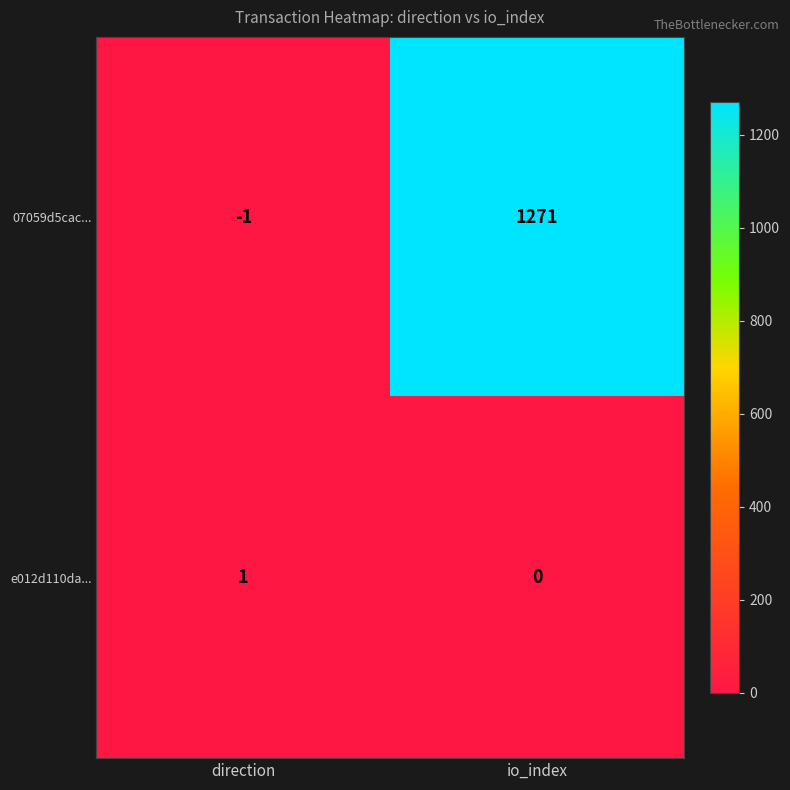

What is the total value across all series at io_index?

1271